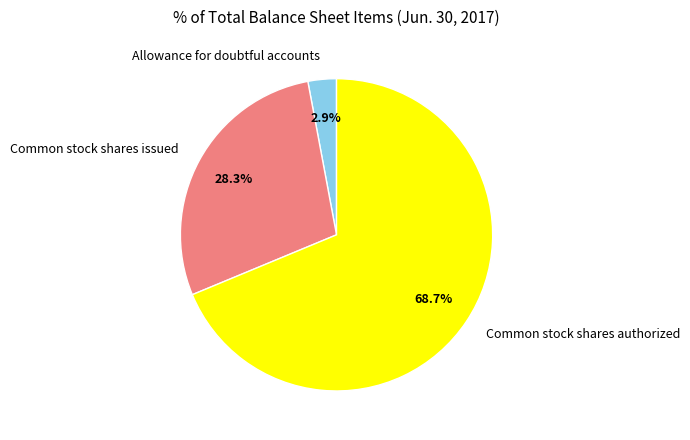

What percentage is the Common stock shares issued slice, to the nearest percent?

28%